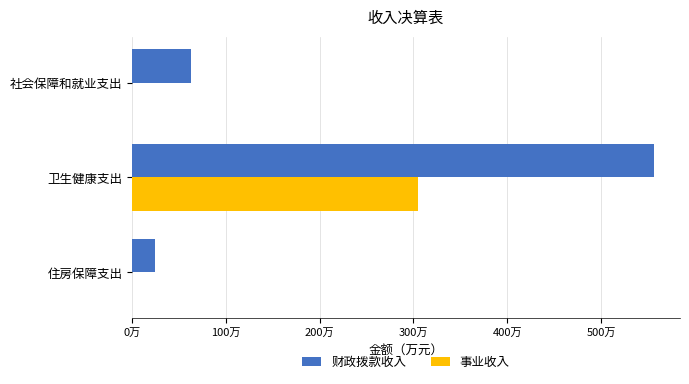

What are all the series names shown in the legend?

财政拨款收入, 事业收入